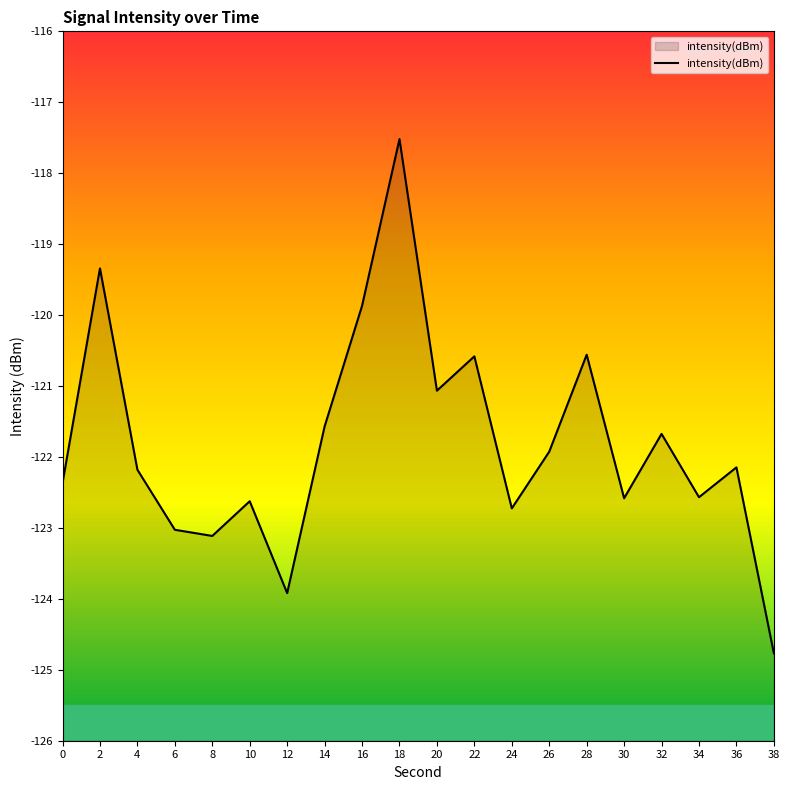

What is the maximum value shown in the chart?

-117.5